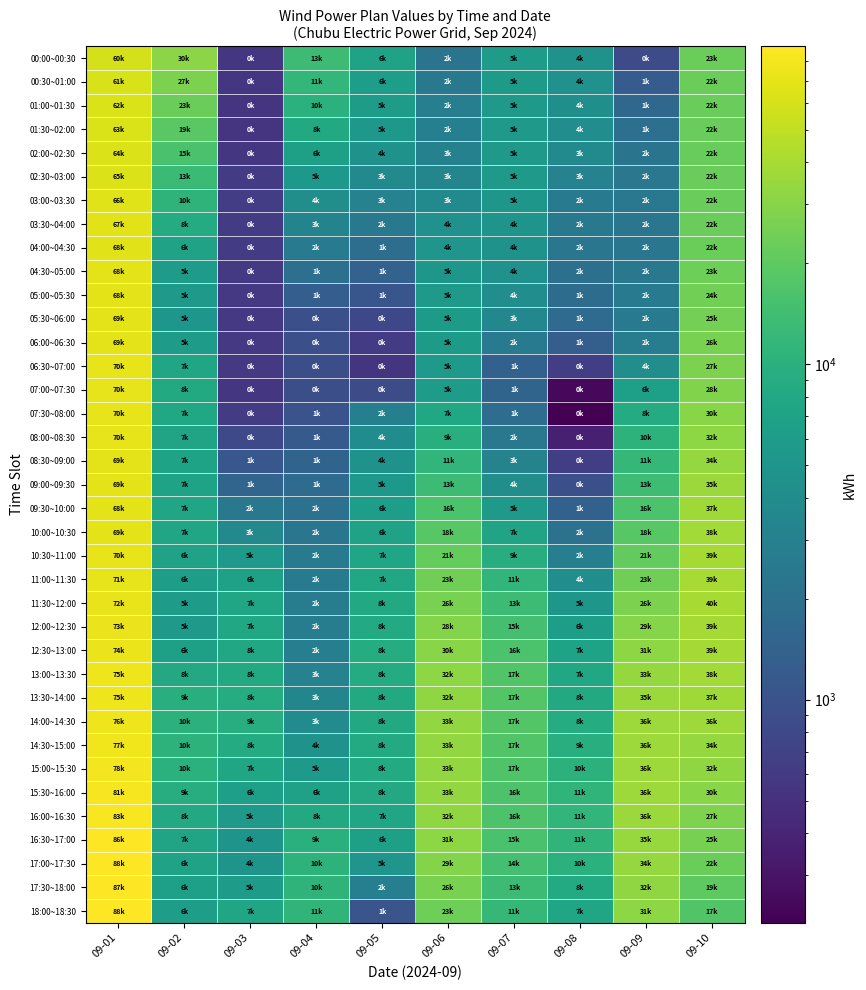

What is the total value across all series at 09-02?

362861